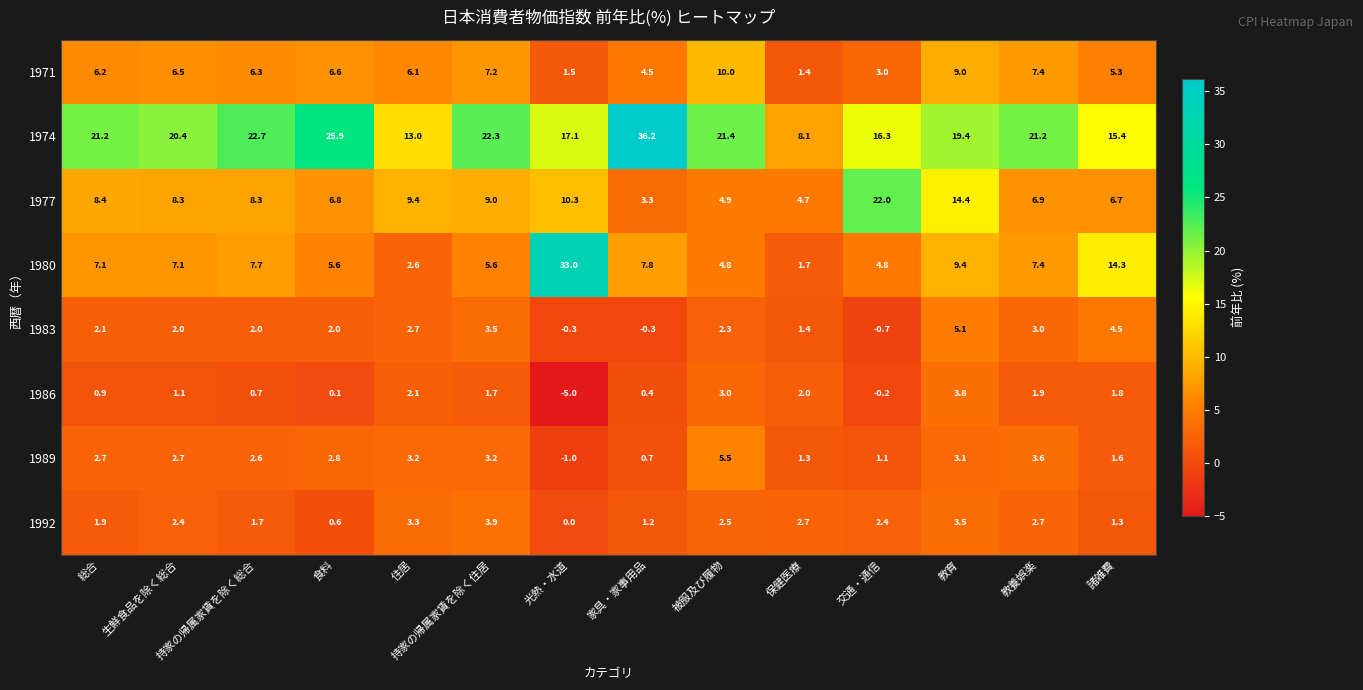

What is the difference between the highest and lowest values at 家具・家事用品?

36.5